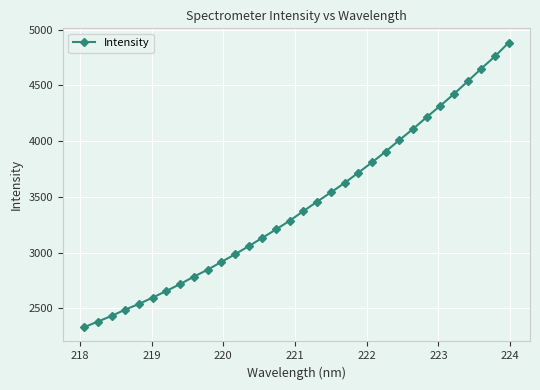

True or false: the data has more than 2 interior local peaks.

False